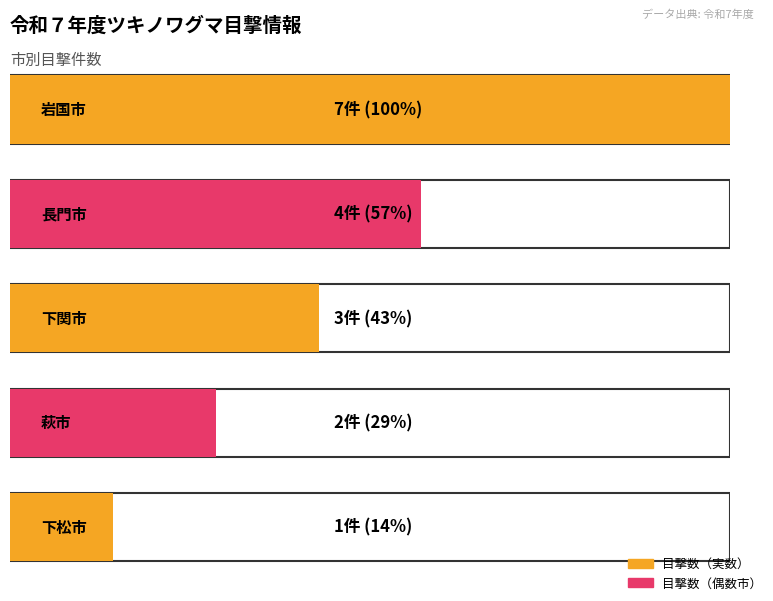

Reading right to left, list all the values displayed in this chart.

1	2	3	4	7